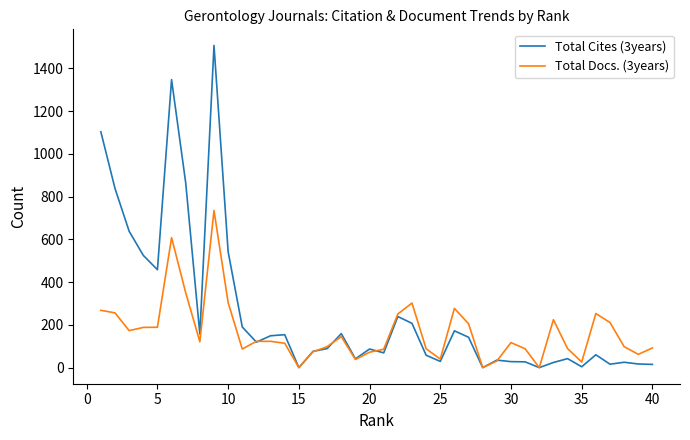

At how many categories does at least one series exceed 1456?

1